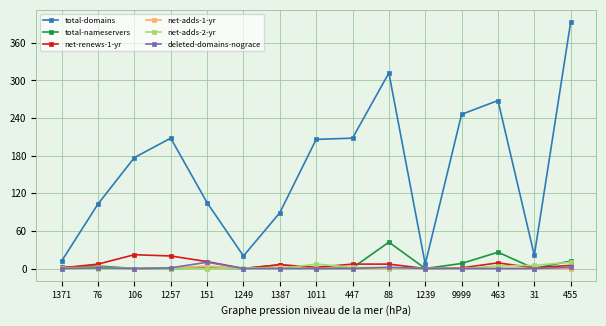

What is the difference between the maximum and minimum values in the total-domains series?

386